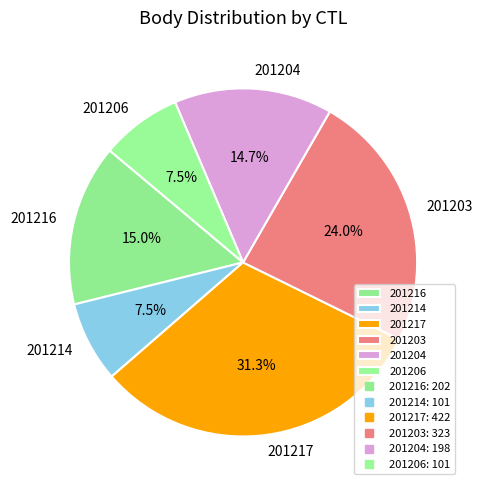

What is the ratio of the value at 201203 to the value at 201217?

0.8